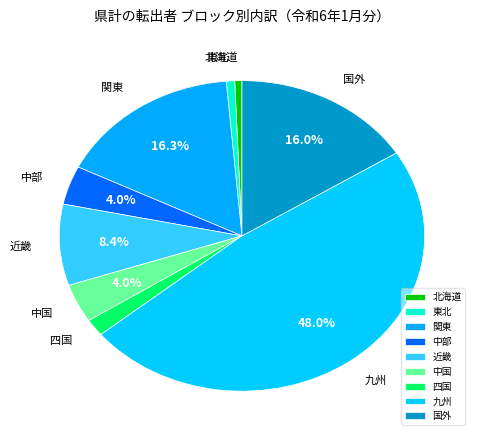

How many segments does this pie chart have?

9